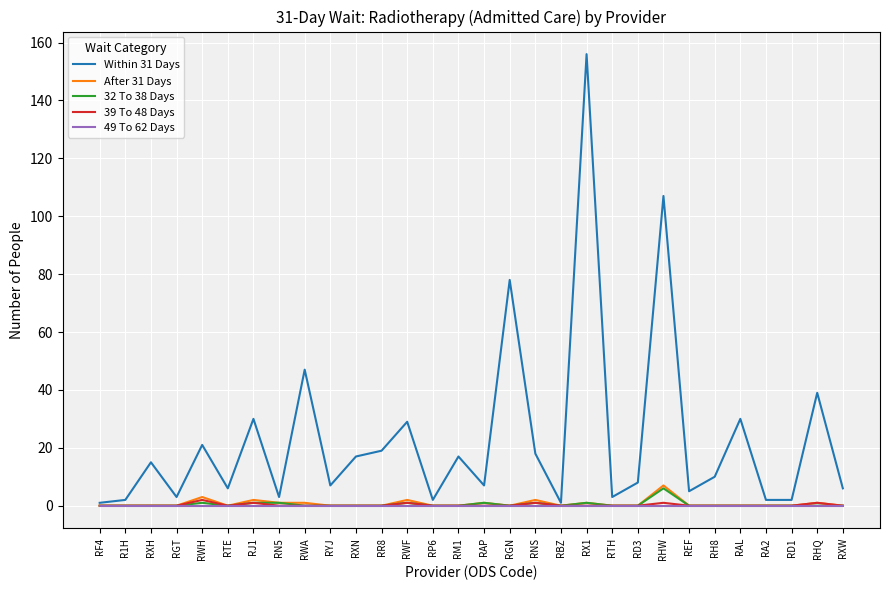

Count the number of categories in the chart.

30